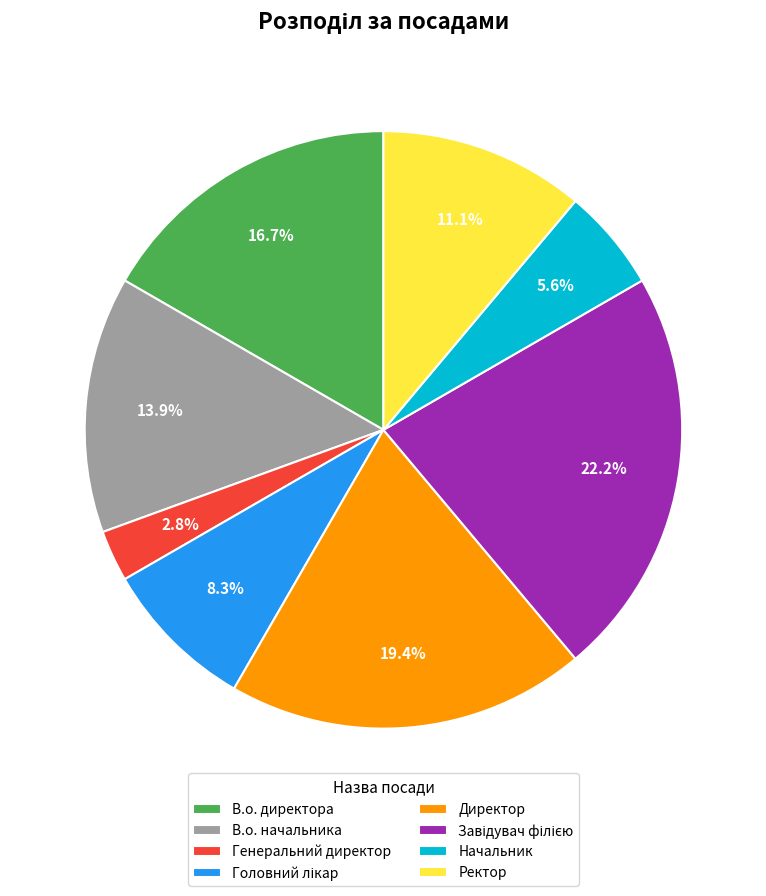

Does any single category account for the majority?

No